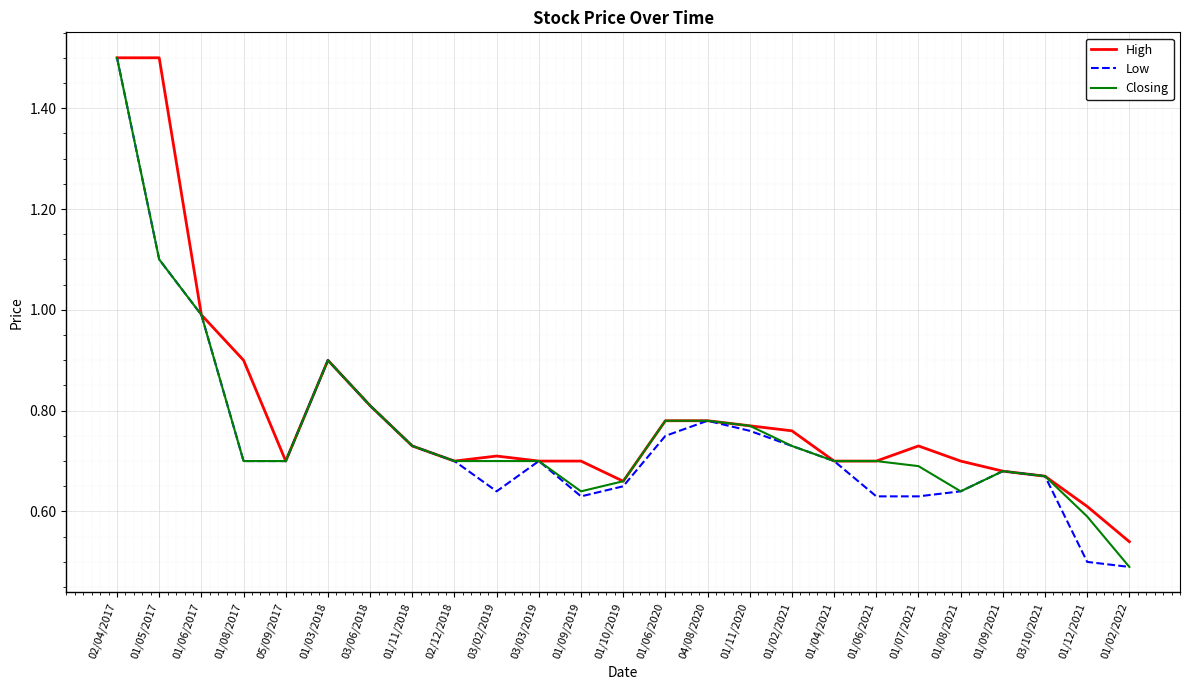

Rank the series by their average value, from lowest to highest.

Low, Closing, High